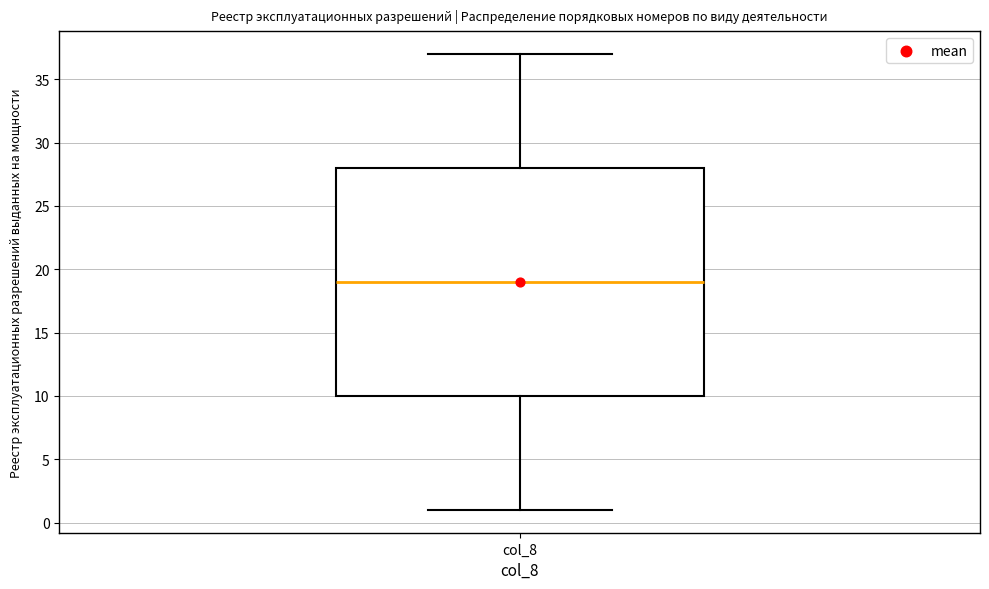

Read this box plot against the y-axis: the position of the median line, the range covered by the box, and the ends of both whiskers. The values are not printed on the chart, so give them approximately, as read against the axis.

median 19, box 10 to 28, whiskers 1 to 37